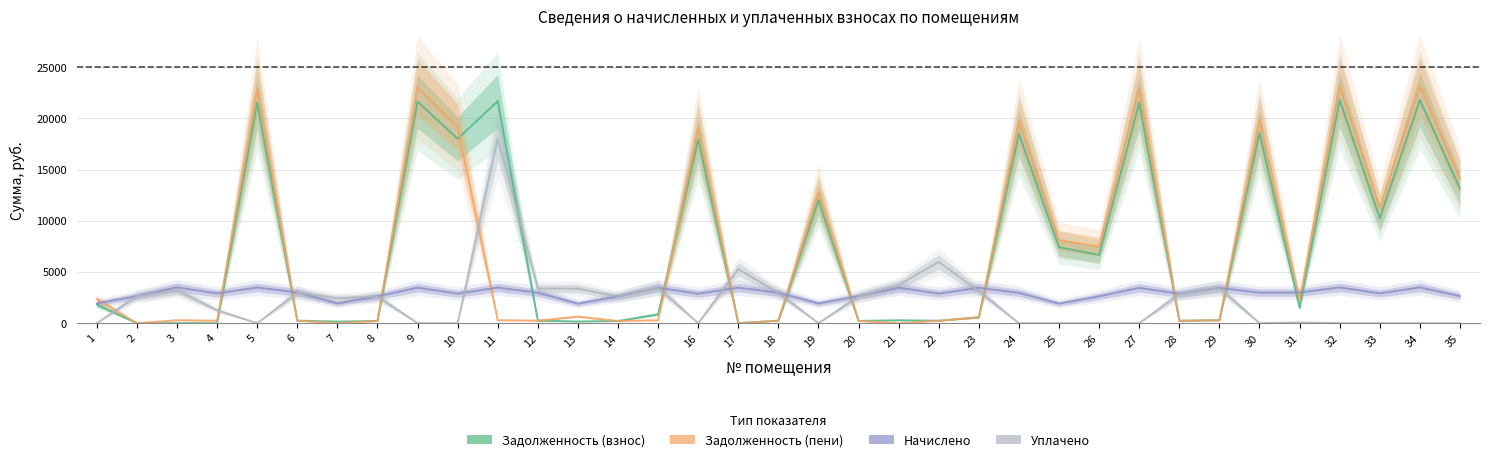

Between 4 and 19, which series saw the biggest shift?

Задолженность (пени)